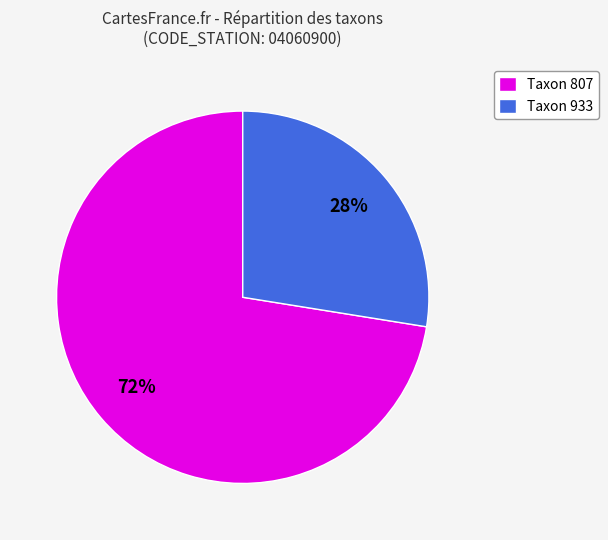

Which slice is the smallest?

Taxon 933